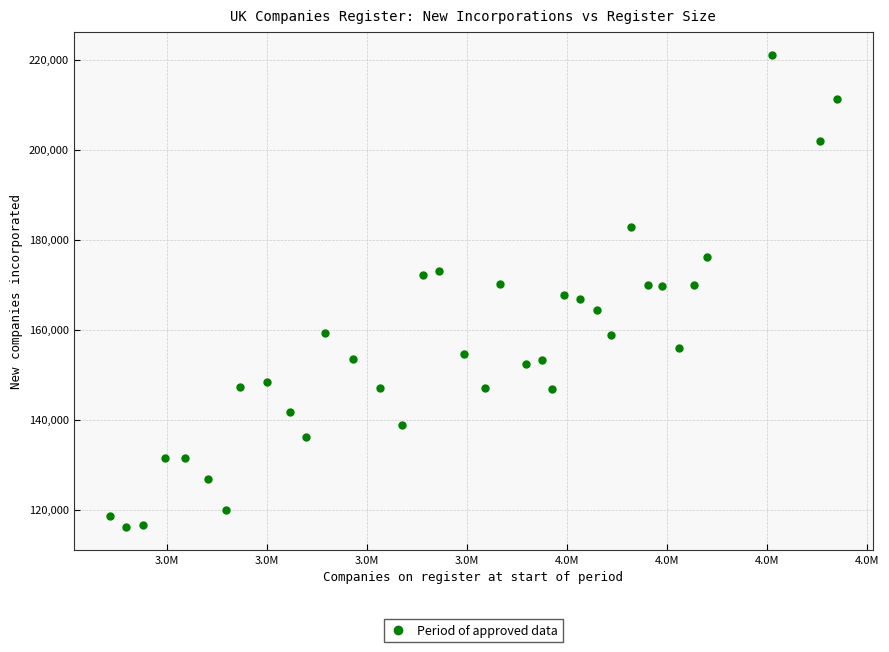

What is the range of Y values (max minus min)?

104857